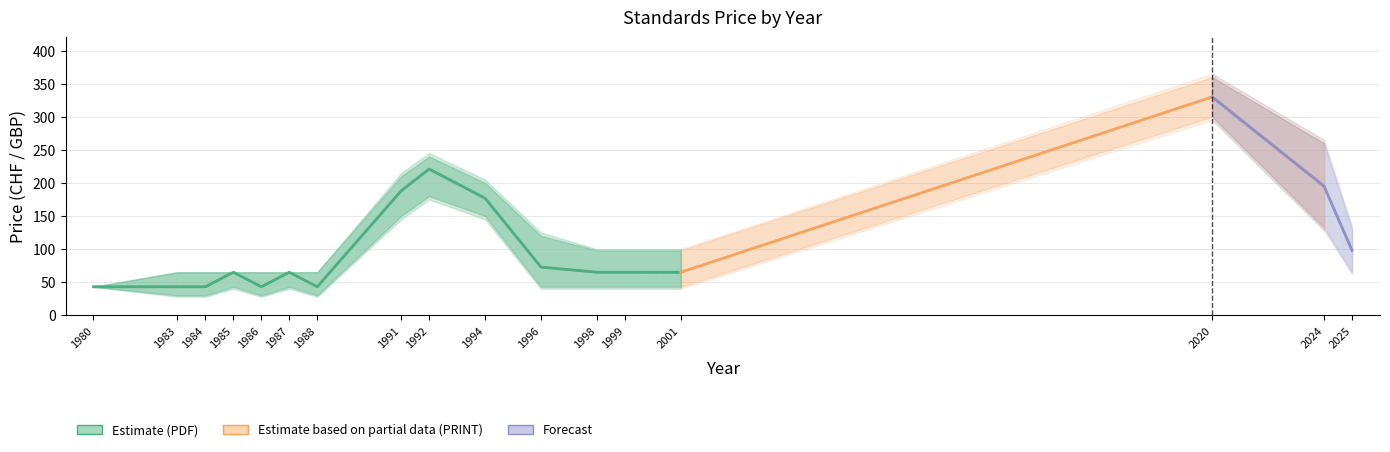

The value of Price (PDF) at 1996 is 36.6. True or false?

False